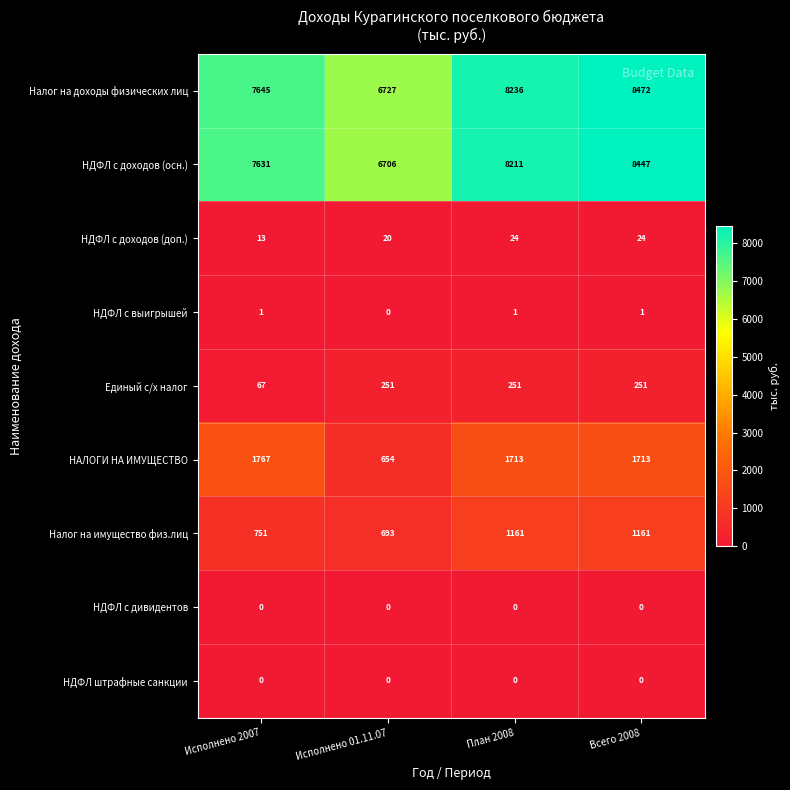

What is the sum of the Налог на имущество физ.лиц values at Исполнено 01.11.07 and Исполнено 2007?

1444